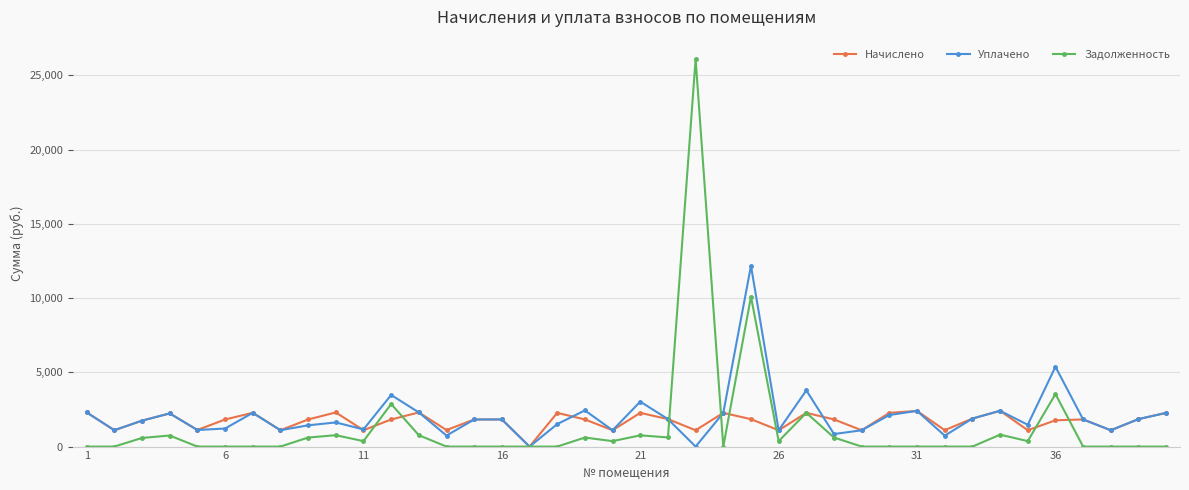

How many interior local peaks does the Начислено series have?

12